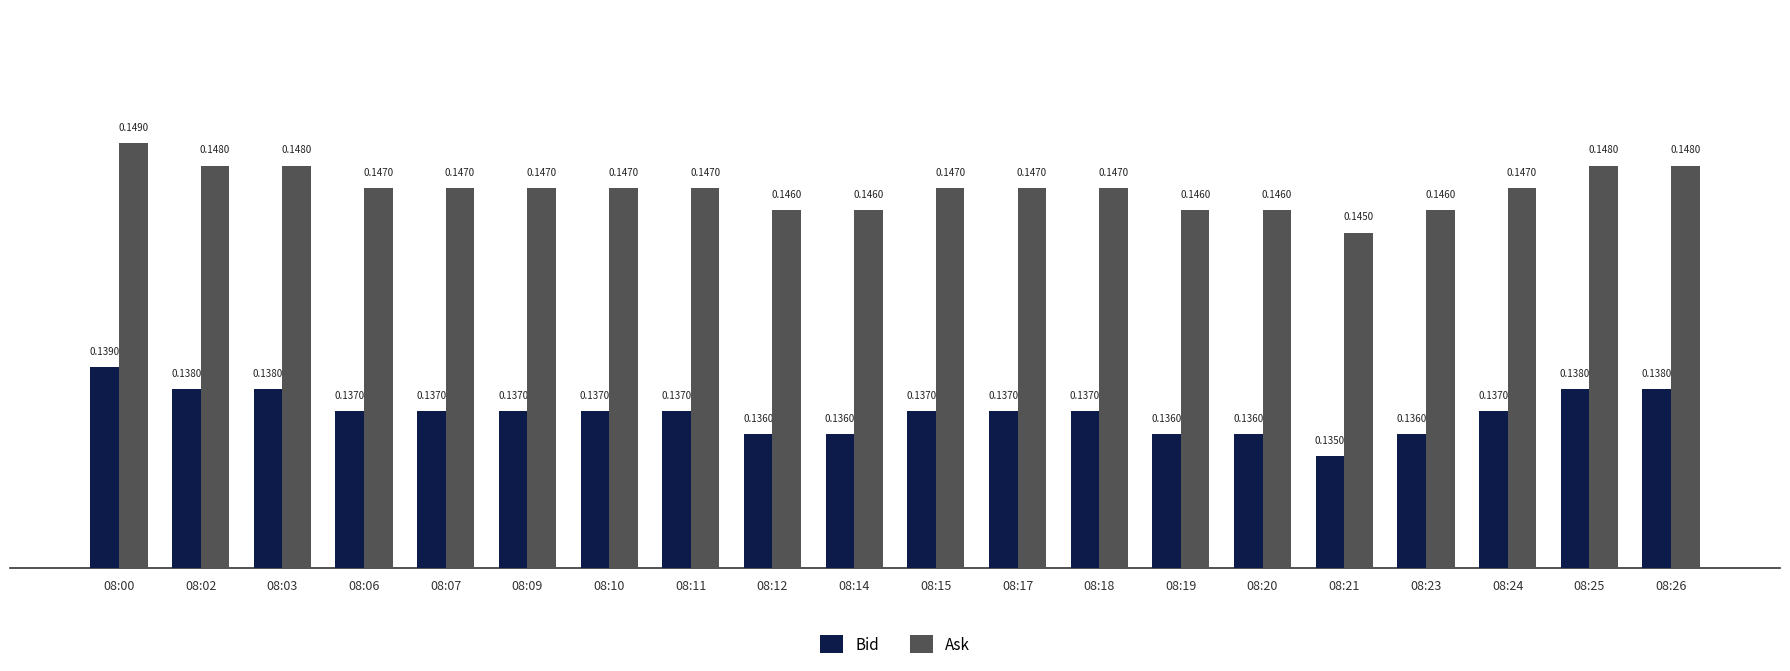

List the series in order of their overall mean, lowest first.

Bid, Ask